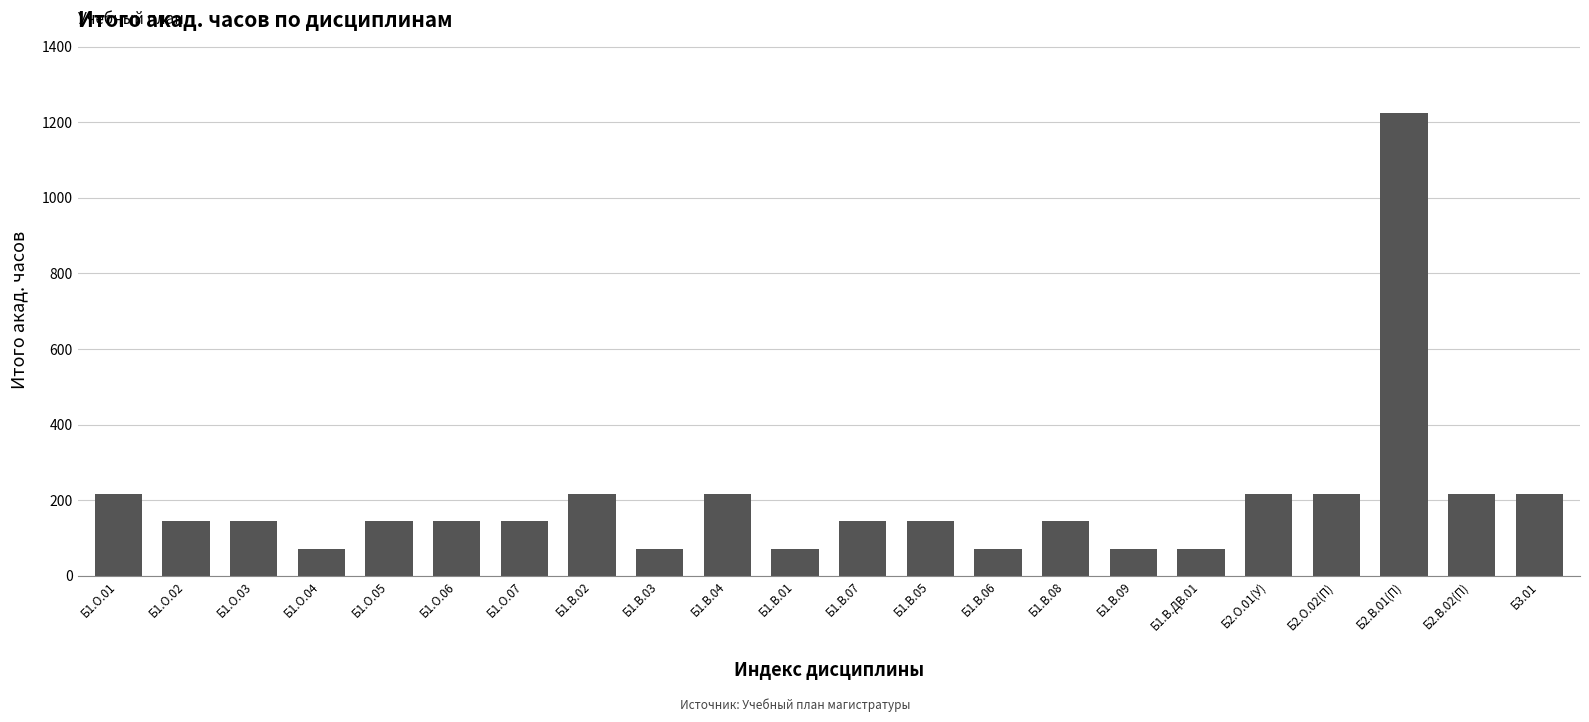

What value does the data have at Б1.О.04?

72